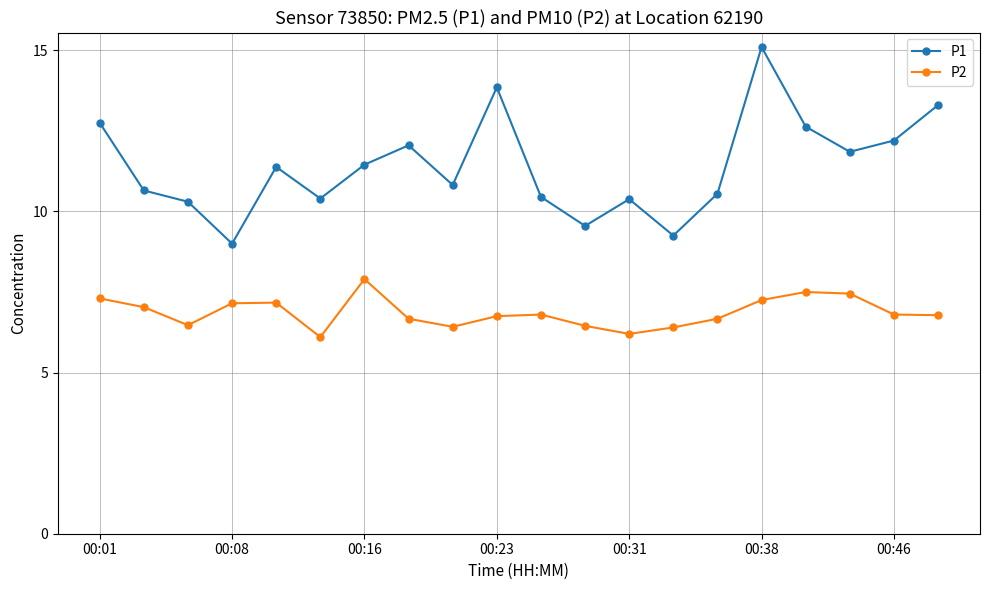

What is the difference between the second highest and second lowest values in the P1 series?

4.6